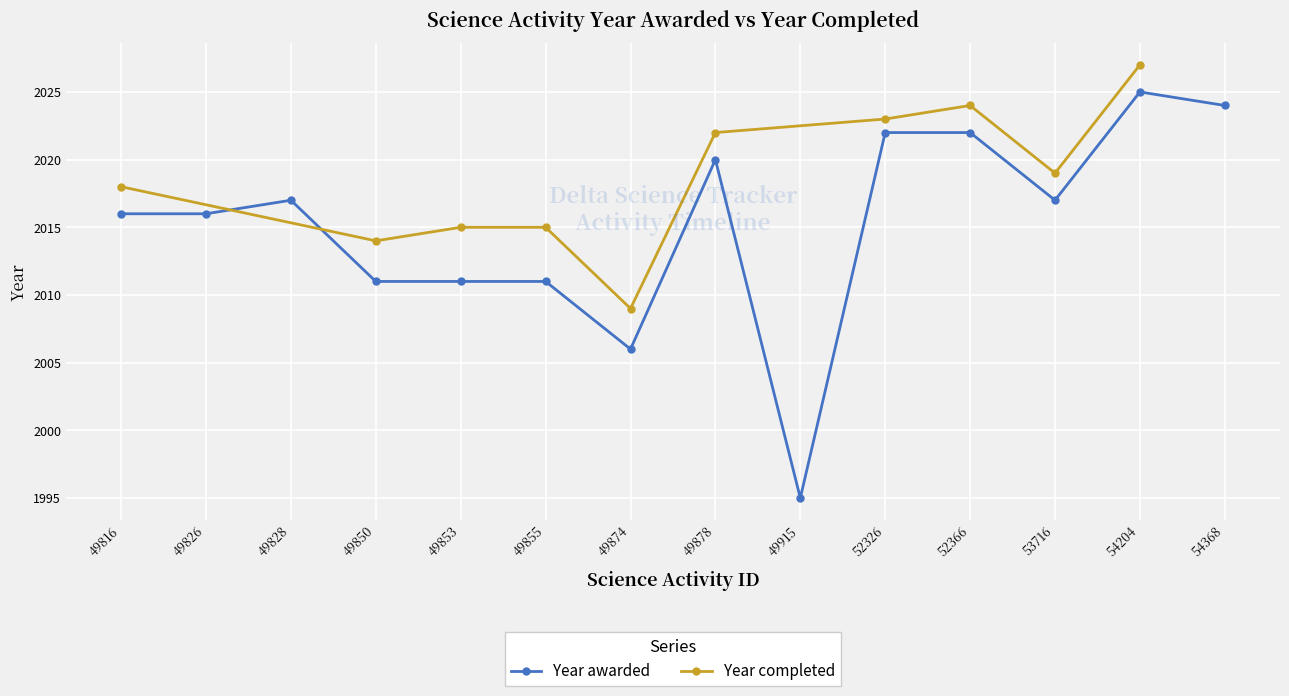

What is the difference between the second highest and second lowest values?

18